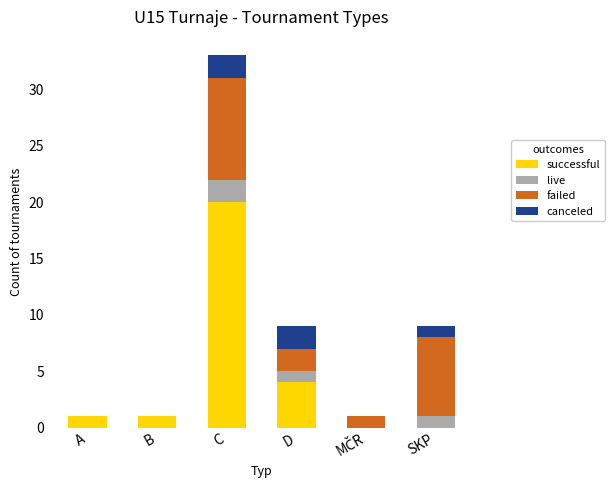

What is the total value across all series at D?

9